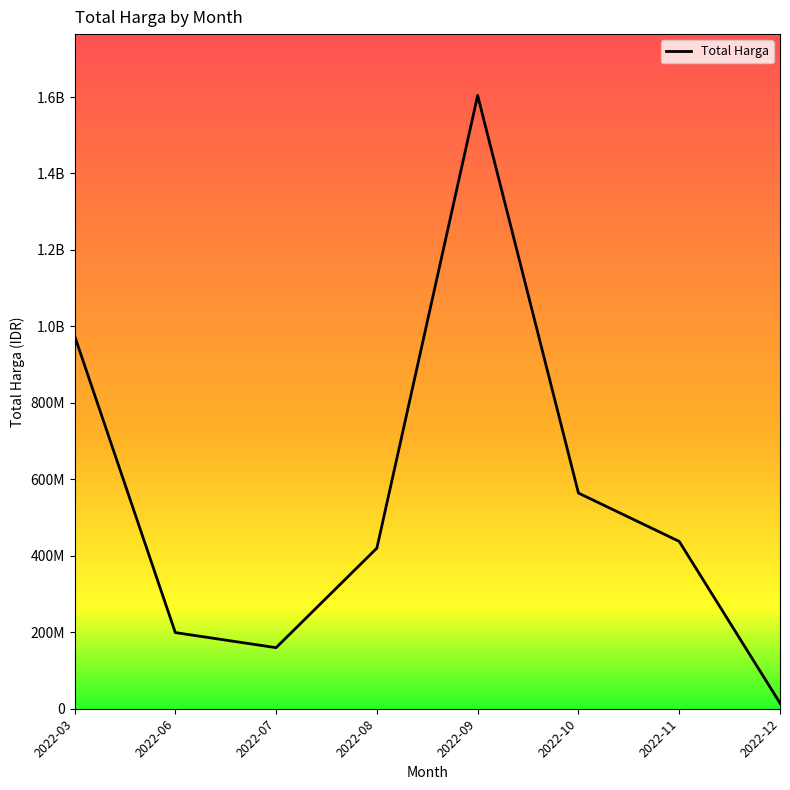

Does the chart display data point markers on the line(s)?

No